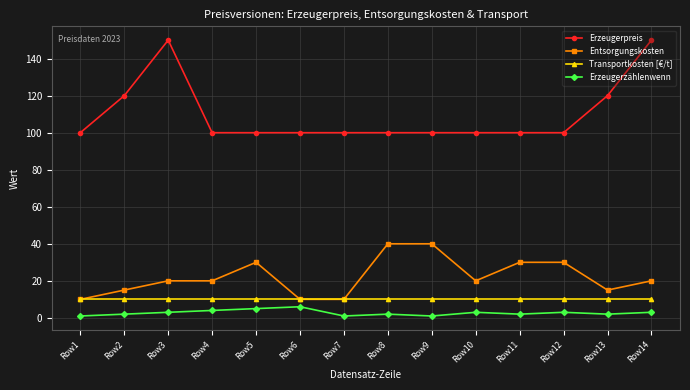

At Row3, list the series in order from smallest to largest.

Erzeugerzählenwenn, Transportkosten [€/t], Entsorgungskosten, Erzeugerpreis